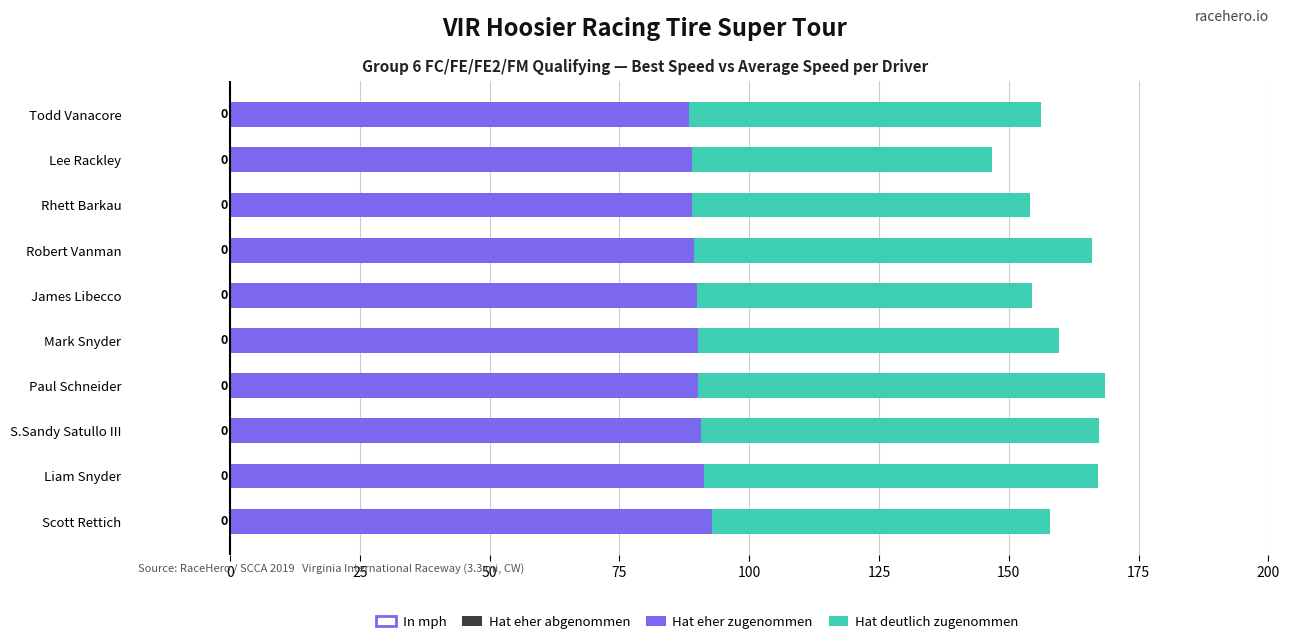

Does the chart contain stacked bars?

No